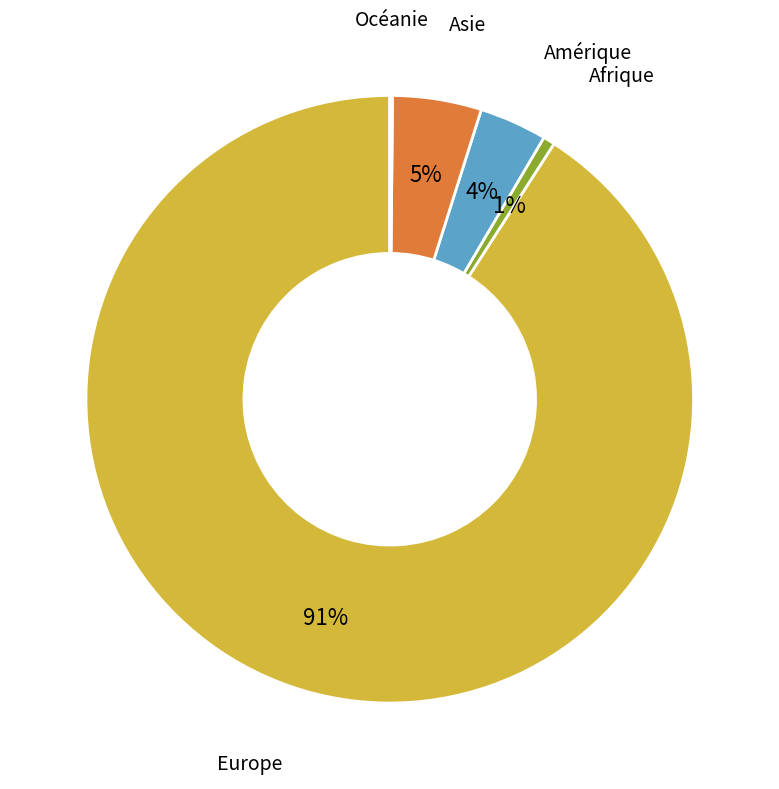

Which category has the biggest portion of the pie?

Europe